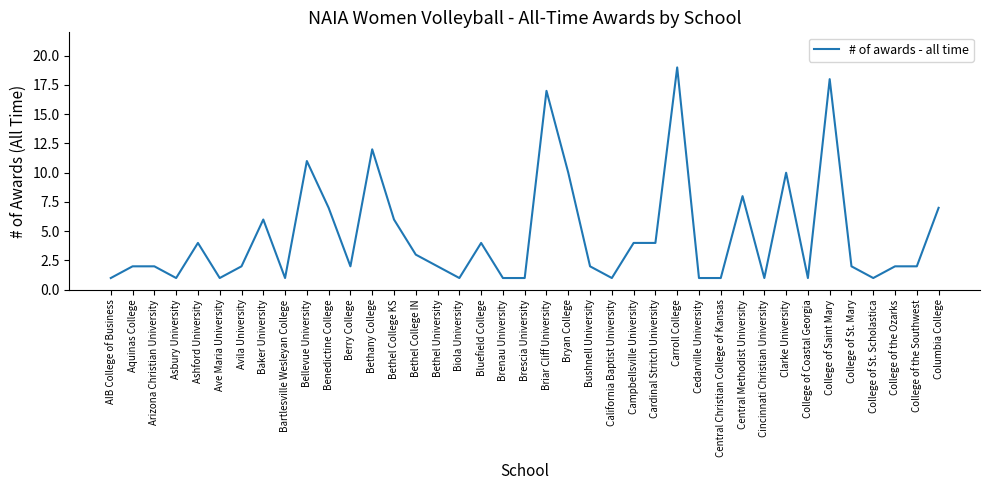

Read the value at Biola University.

1